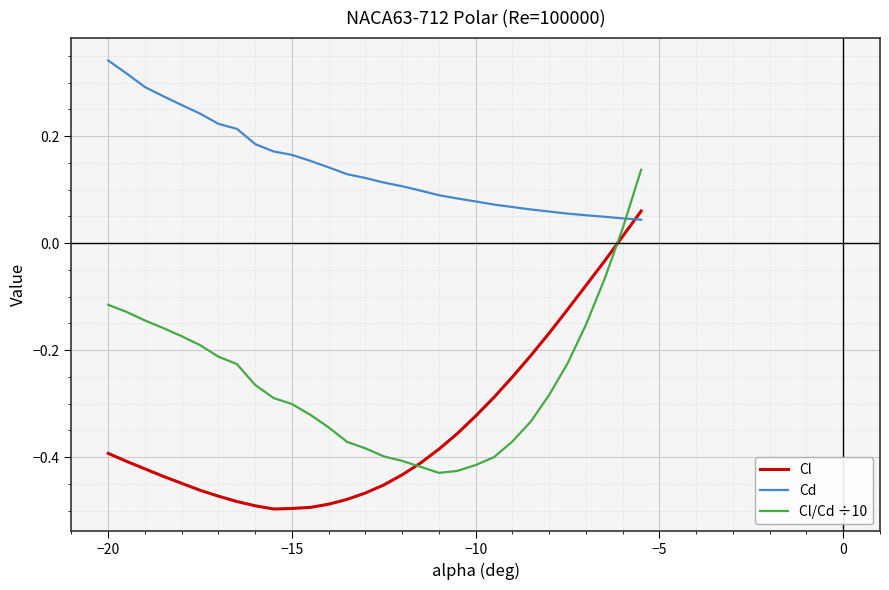

Which series has the largest total across all categories?

Cd